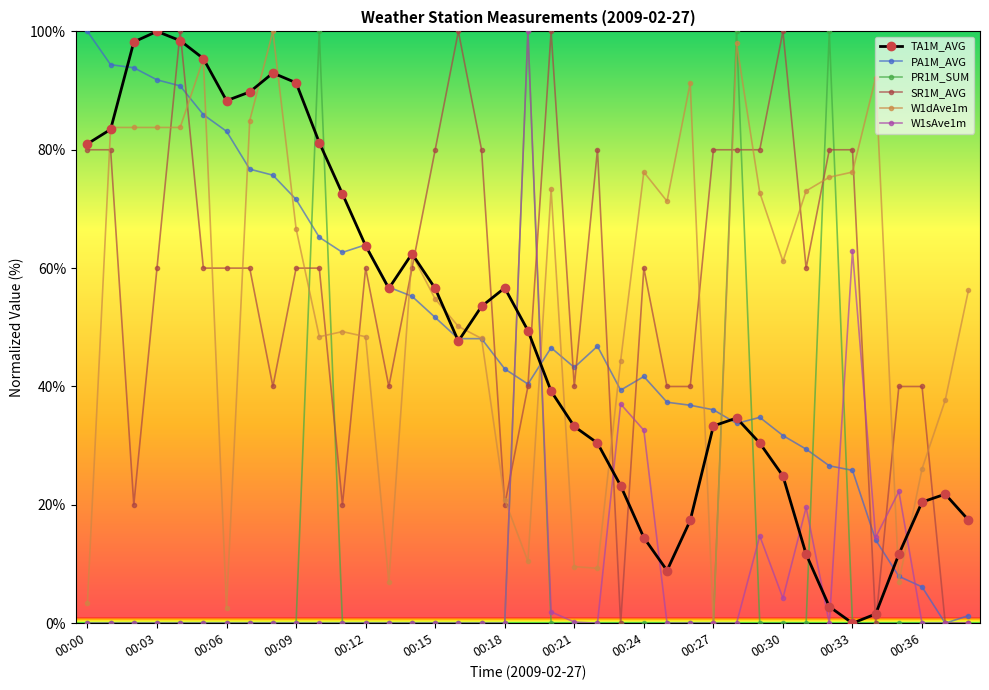

True or false: PR1M_SUM has more than 2 interior local peaks.

True